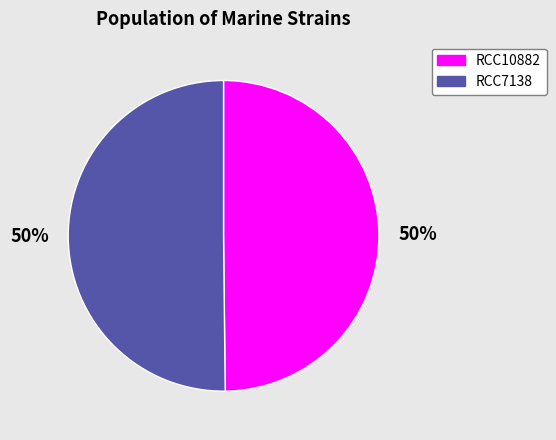

To the nearest percent, what is the combined percentage of RCC10882 and RCC7138?

100%